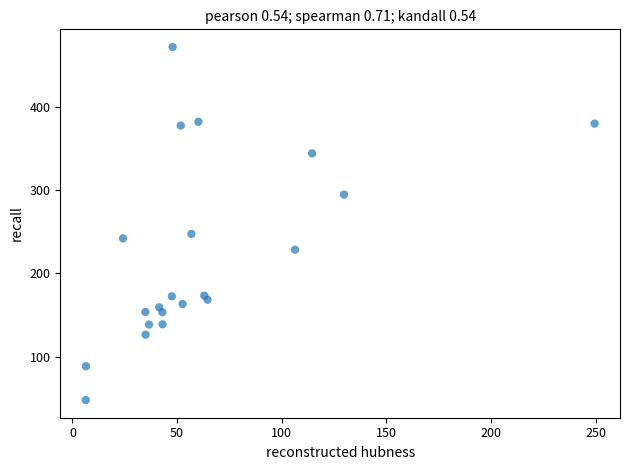

What is the range of Y values (max minus min)?

424.0